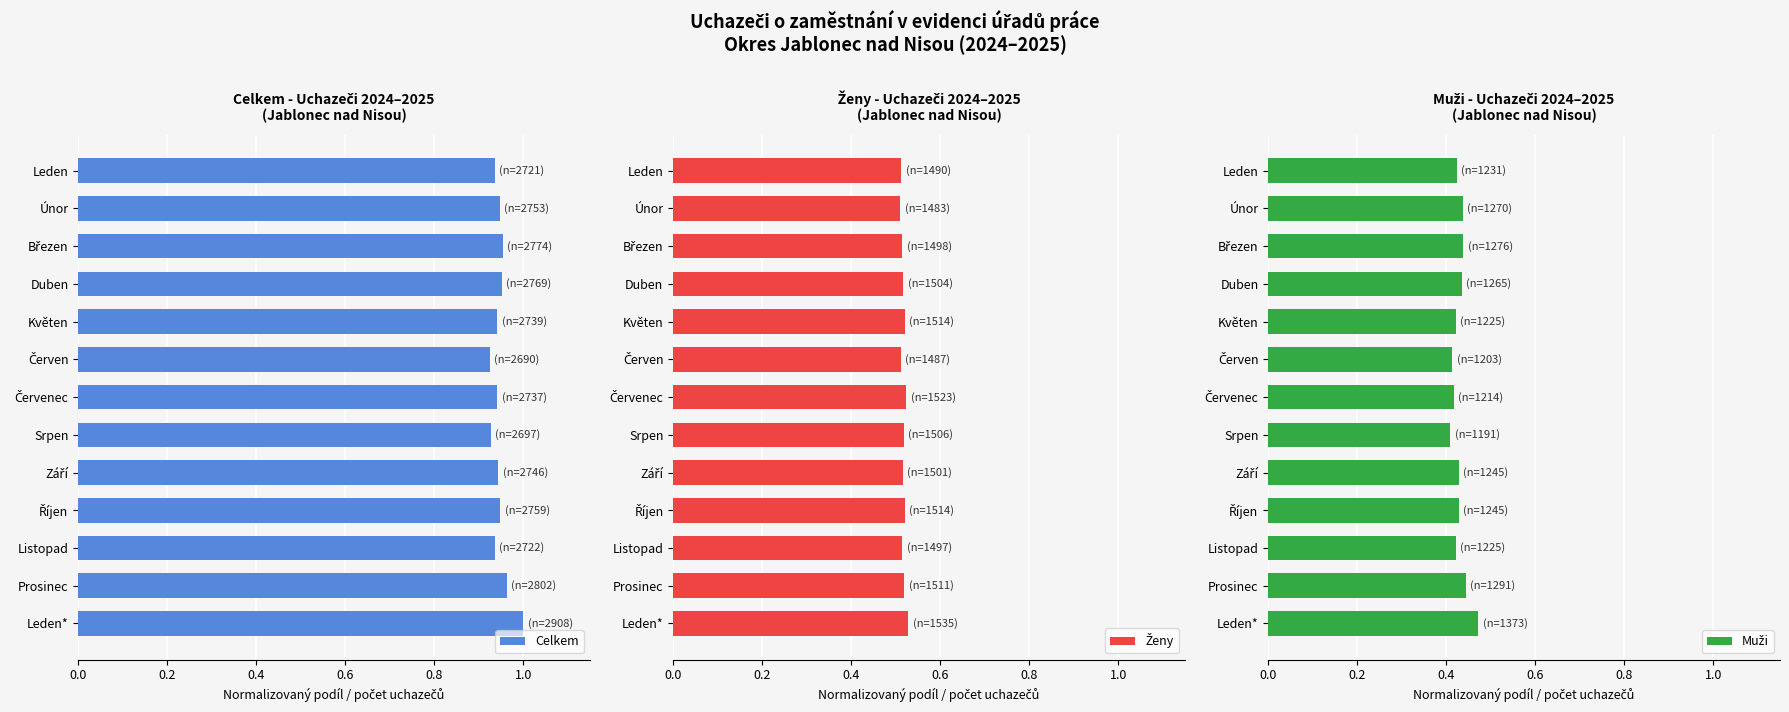

The value of Celkem at Únor is 0.4. True or false?

False